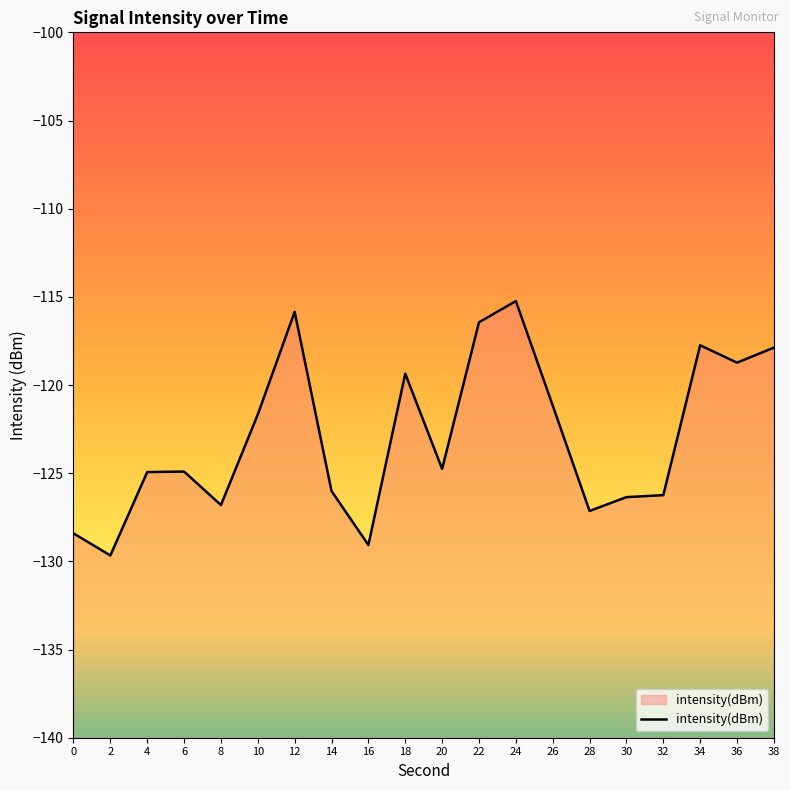

Reading left to right, extract all data points from this chart.

-128.4	-129.7	-124.9	-124.9	-126.8	-121.7	-115.8	-126.0	-129.1	-119.4	-124.8	-116.4	-115.2	-121.2	-127.1	-126.4	-126.2	-117.7	-118.7	-117.9